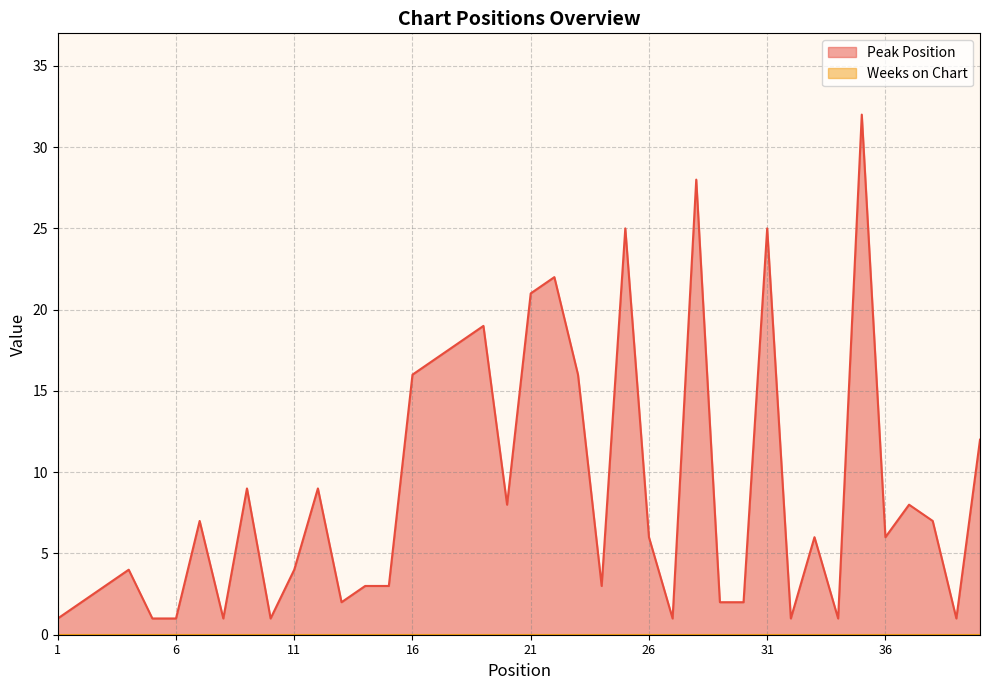

True or false: the data shows 3 at 30.

False